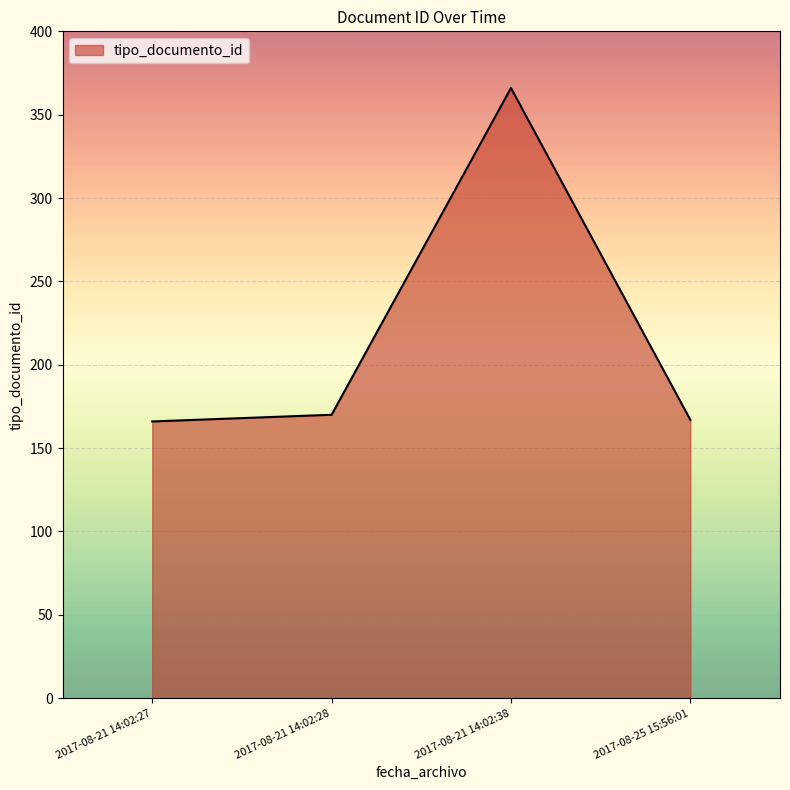

What is the difference between the maximum and minimum values?

200